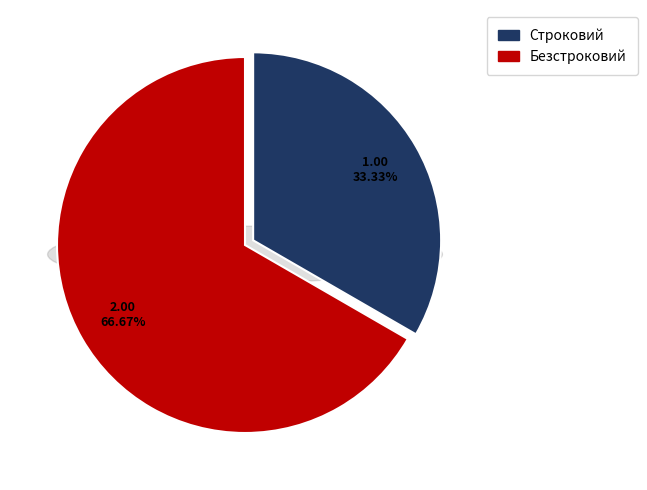

Do Строковий and Безстроковий together represent more than half of the pie?

Yes